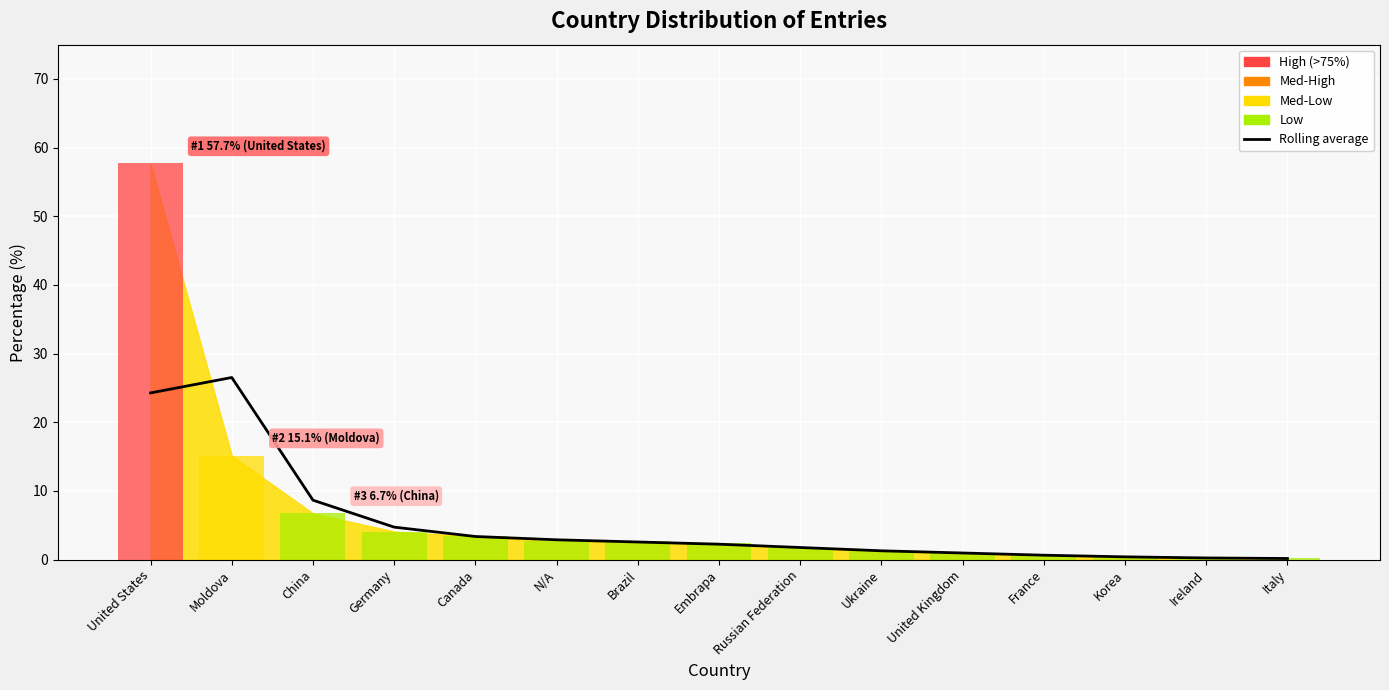

What is the difference between the second highest and minimum values?

24.1